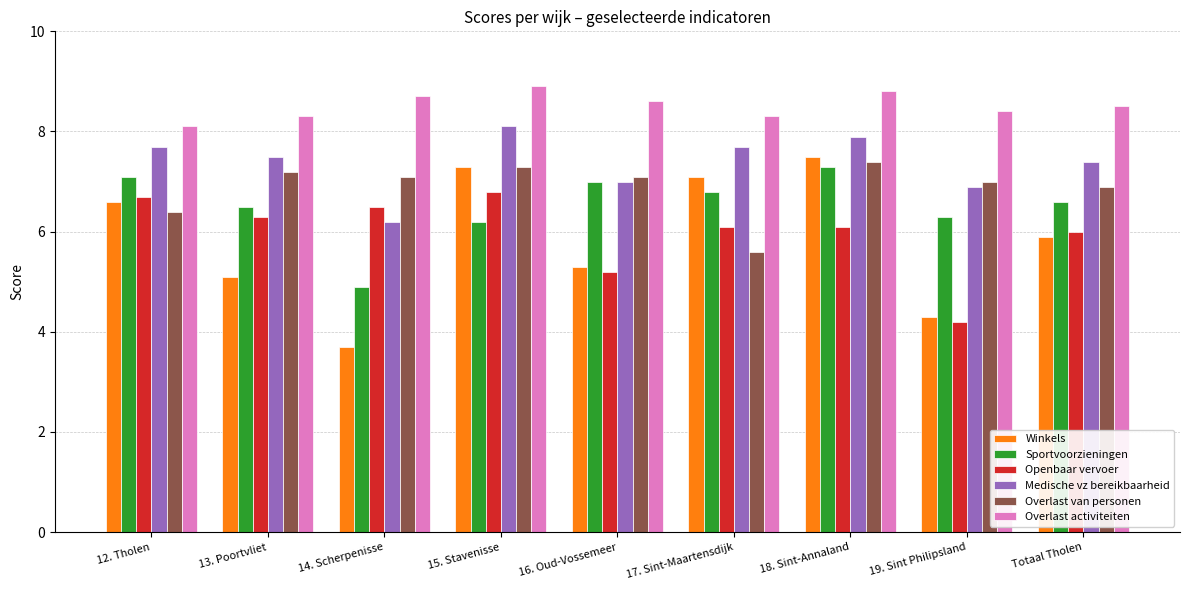

Rank the series by their maximum value, from highest to lowest.

Overlast activiteiten, Medische vz bereikbaarheid, Winkels, Overlast van personen, Sportvoorzieningen, Openbaar vervoer